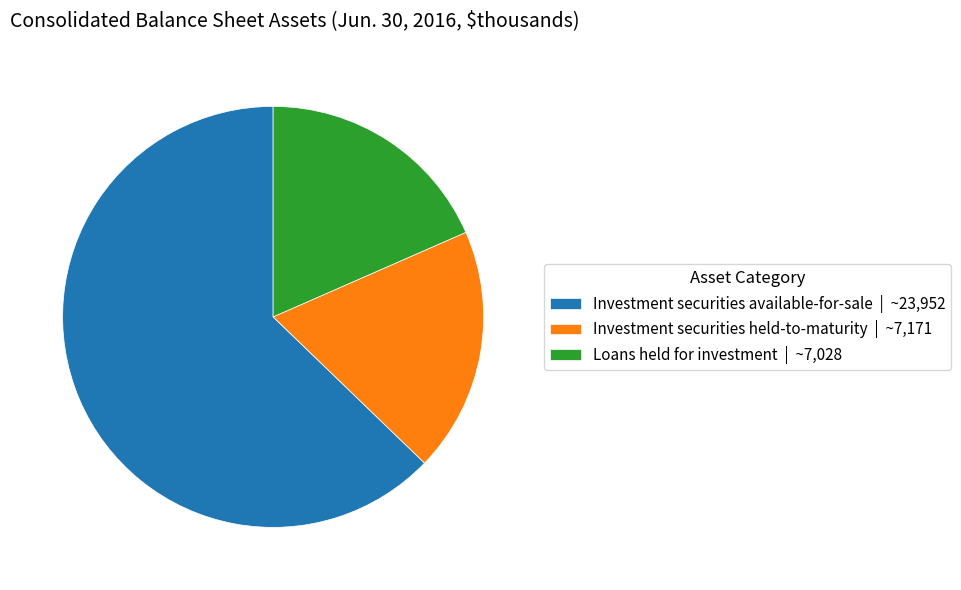

Is there a majority slice in this chart?

Yes